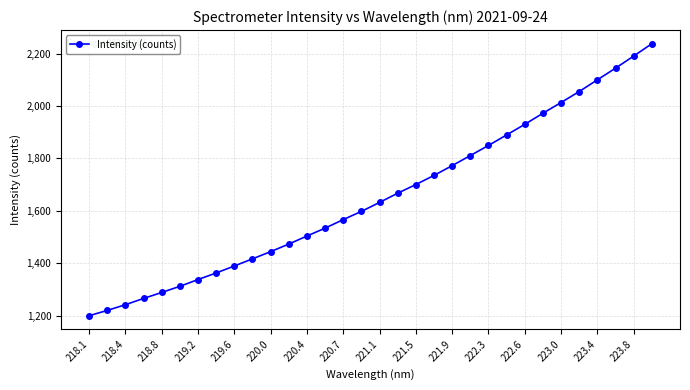

What is the difference between the maximum and minimum values?

1038.2